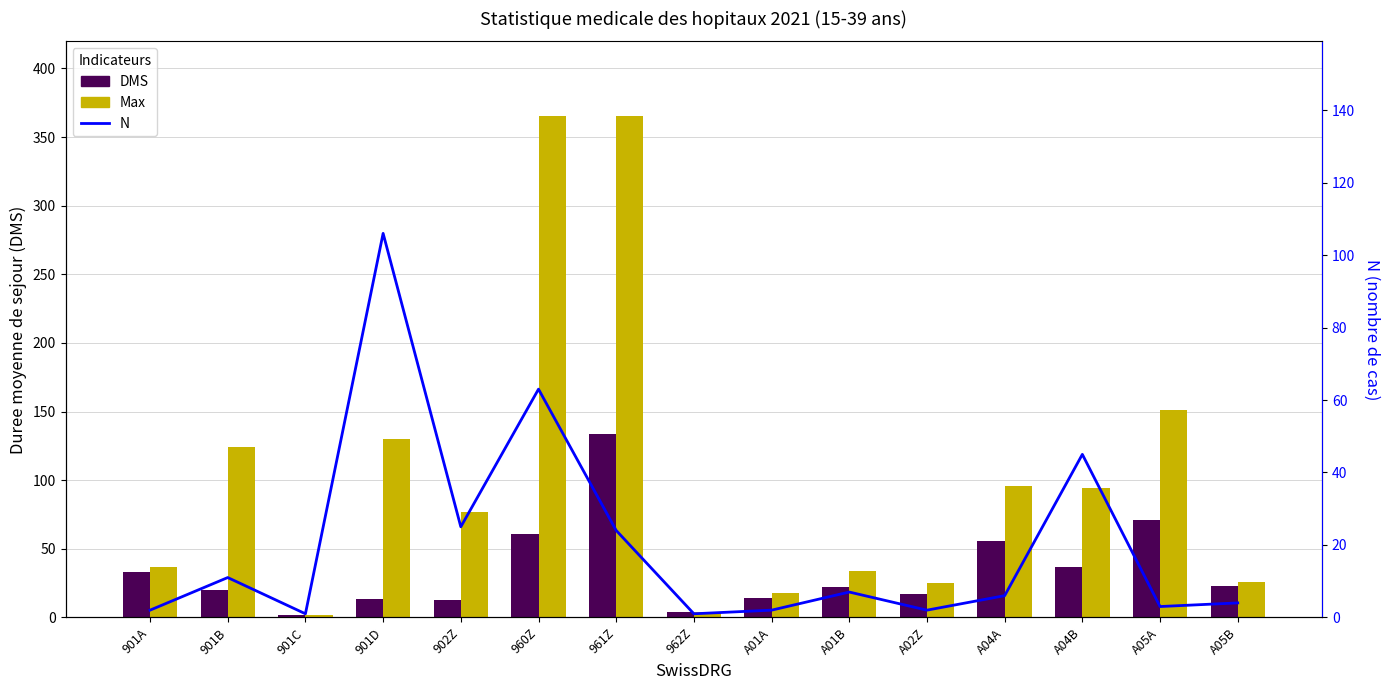

List the series in order of their peak value, lowest first.

N (nombre de cas), DMS, Max